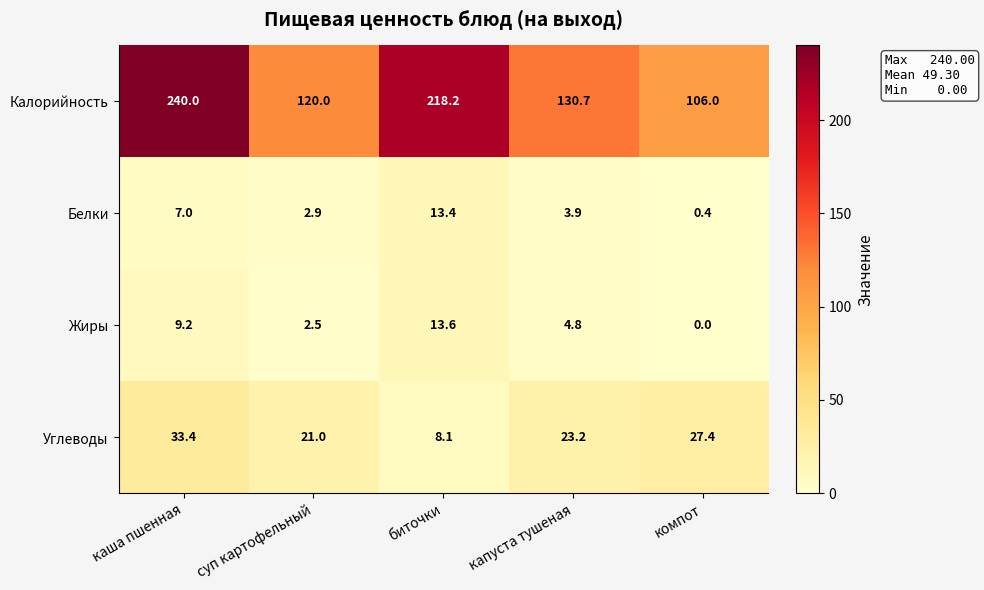

At how many categories does at least one series exceed 34?

5